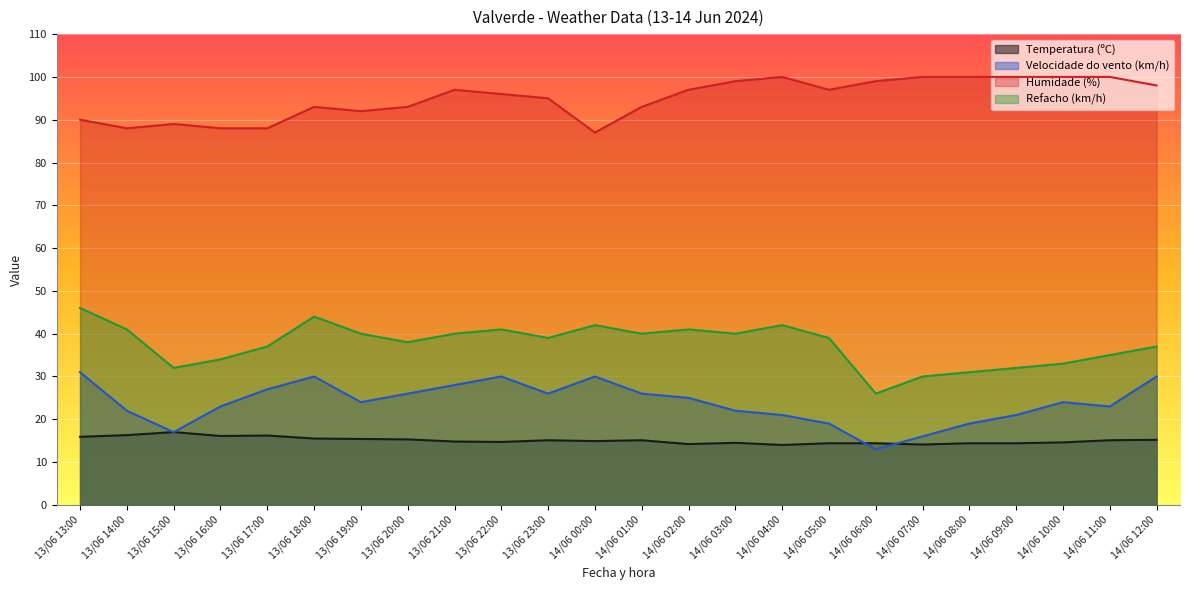

How many series are shown in this chart?

4